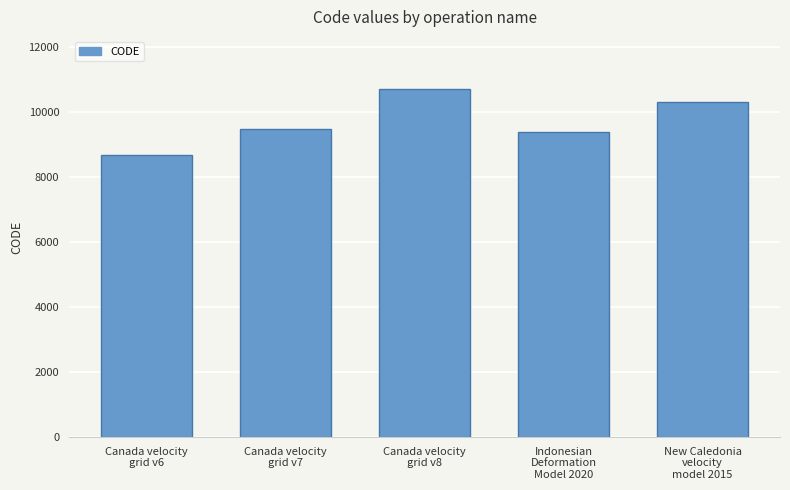

True or false: the data shows 9483 at Canada velocity
grid v7.

True